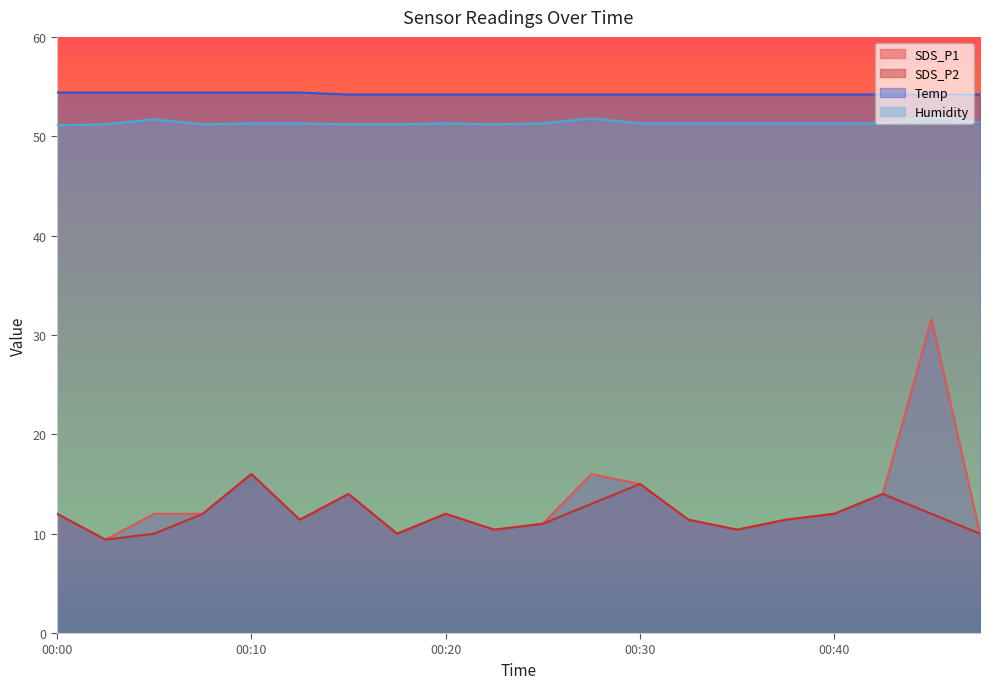

Between 00:30 and 00:00, which is larger?

00:30